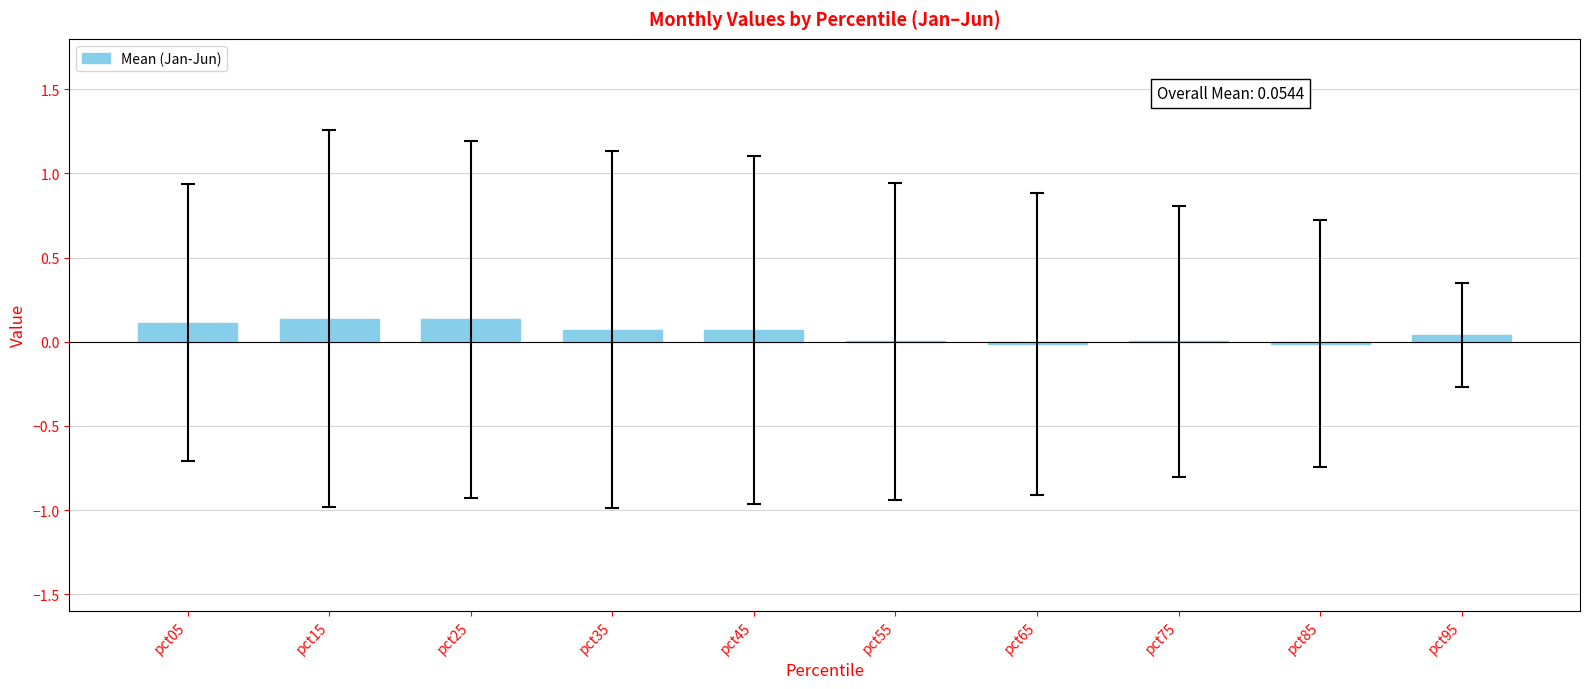

Count the number of categories in the chart.

10